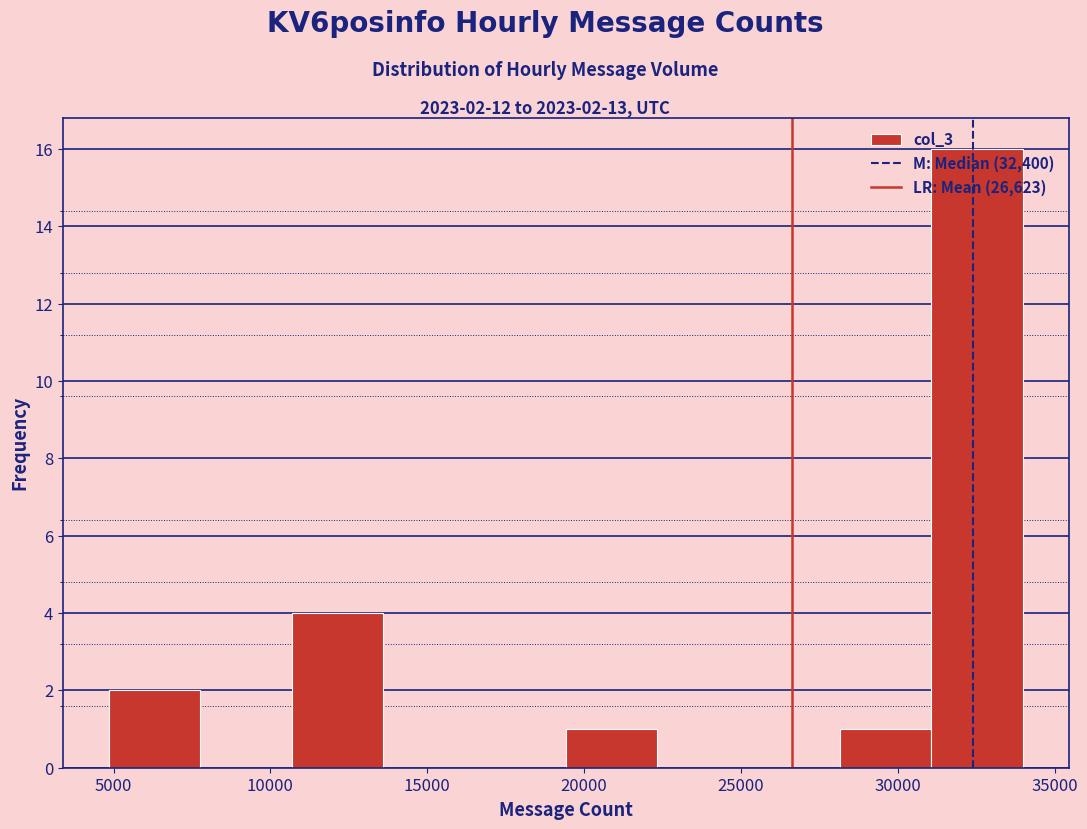

Which range on the x-axis has the tallest bar?

31000 to 34000